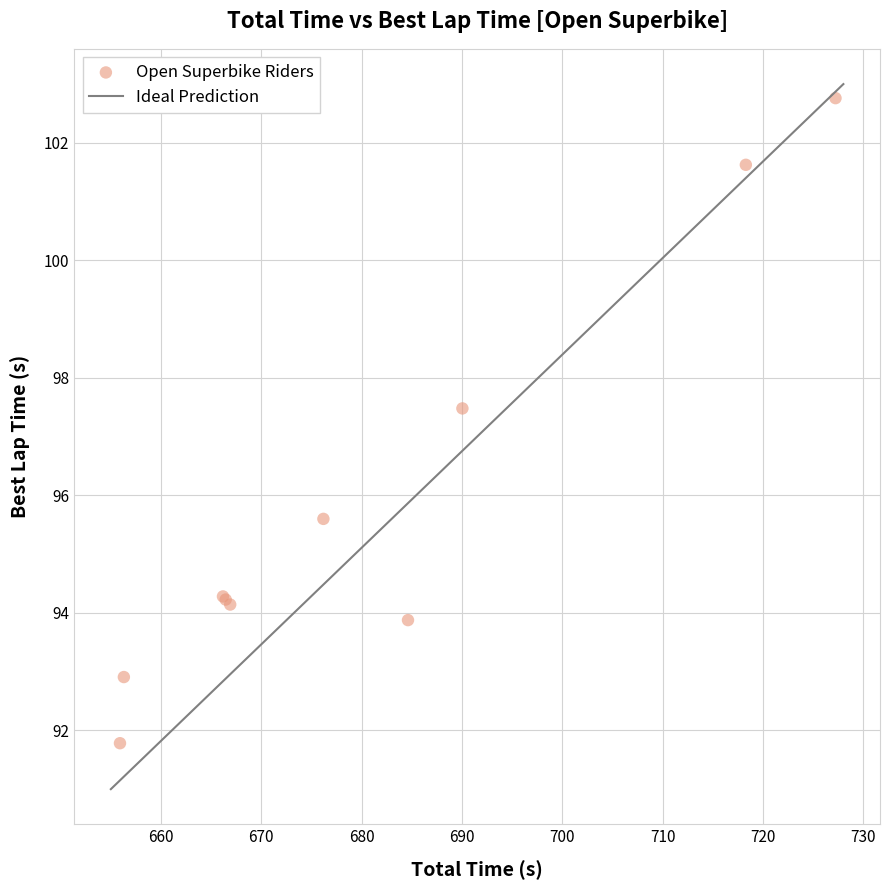

What Y value in the scatter plot is closest to 97?

97.5